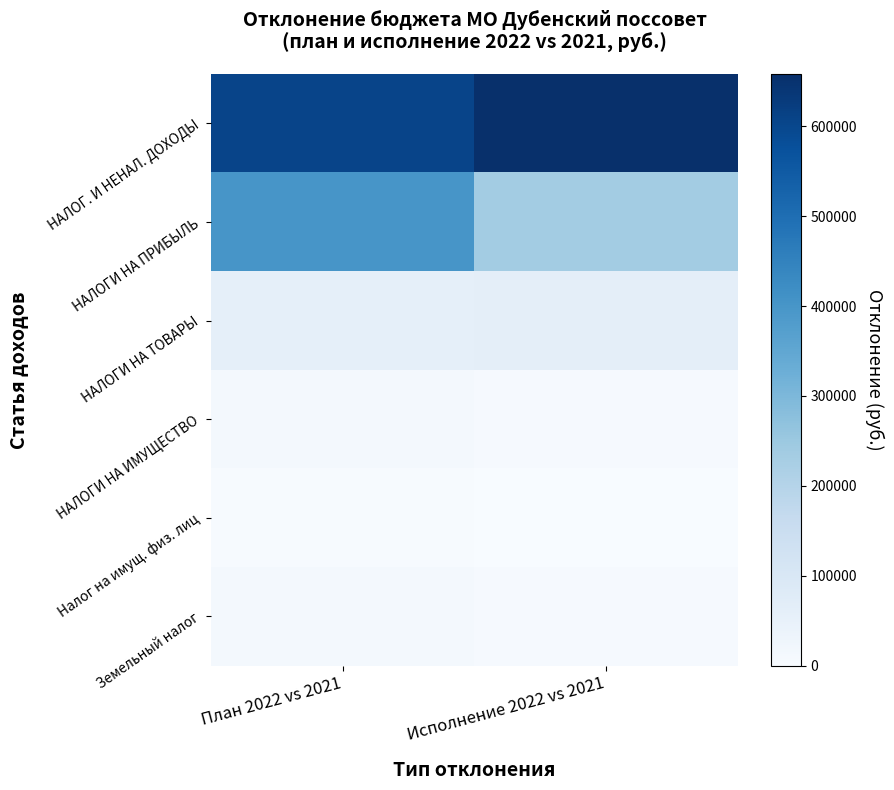

Reading right to left, extract all data points from this chart.

НАЛОГ. И НЕНАЛ. ДОХОДЫ: Исполнение 2022 vs 2021=657920.9	План 2022 vs 2021=605701.4
НАЛОГИ НА ПРИБЫЛЬ: Исполнение 2022 vs 2021=234058.6	План 2022 vs 2021=398962.7
НАЛОГИ НА ТОВАРЫ: Исполнение 2022 vs 2021=63556.2	План 2022 vs 2021=58200.0
НАЛОГИ НА ИМУЩЕСТВО: Исполнение 2022 vs 2021=6736.0	План 2022 vs 2021=15048.7
Налог на имущ. физ. лиц: Исполнение 2022 vs 2021=1237.0	План 2022 vs 2021=4028.7
Земельный налог: Исполнение 2022 vs 2021=5499.0	План 2022 vs 2021=11020.0